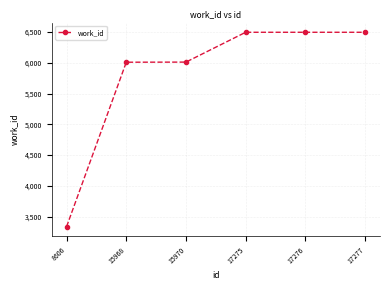

What is the difference between the maximum and minimum values?

3161